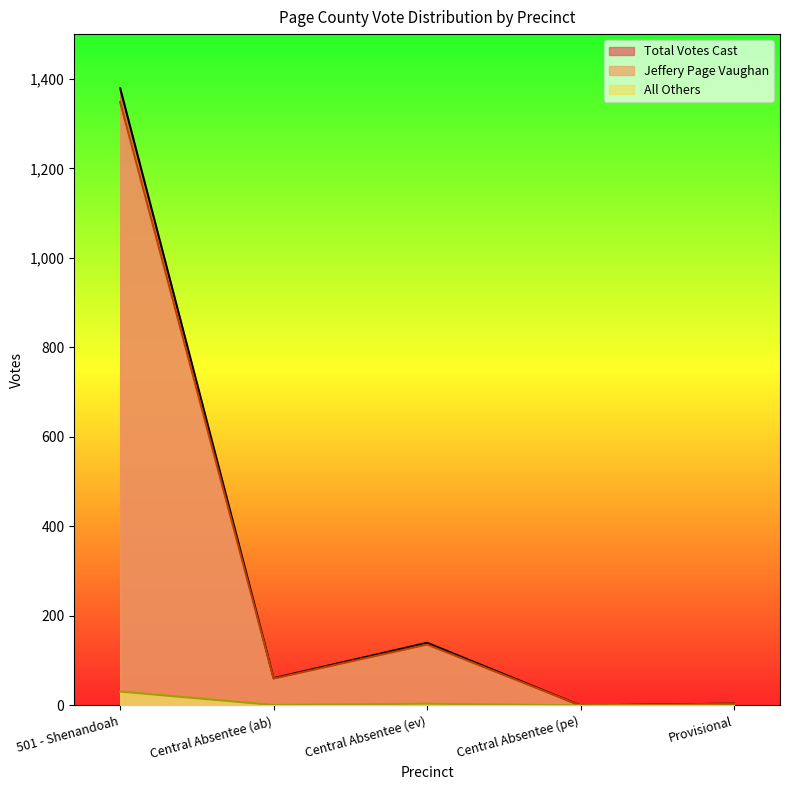

Reading right to left, what are all the values shown in this chart?

Total Votes Cast: Provisional=4	Central Absentee (pe)=0	Central Absentee (ev)=140	Central Absentee (ab)=61	501 - Shenandoah=1379
Jeffery Page Vaughan: Provisional=4	Central Absentee (pe)=0	Central Absentee (ev)=136	Central Absentee (ab)=60	501 - Shenandoah=1348
All Others: Provisional=0	Central Absentee (pe)=0	Central Absentee (ev)=4	Central Absentee (ab)=1	501 - Shenandoah=31